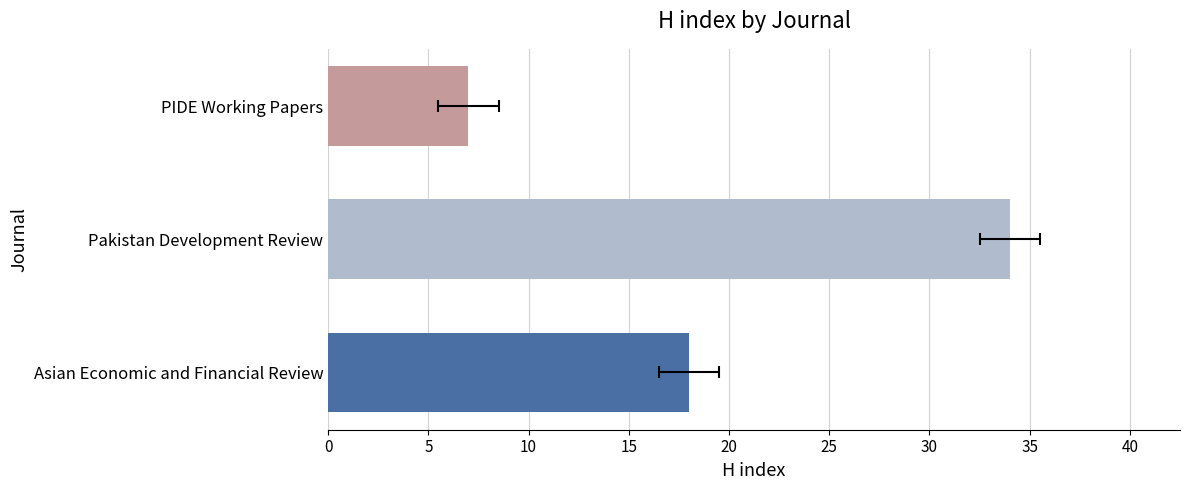

Count the values in the range 7 to 34.

3